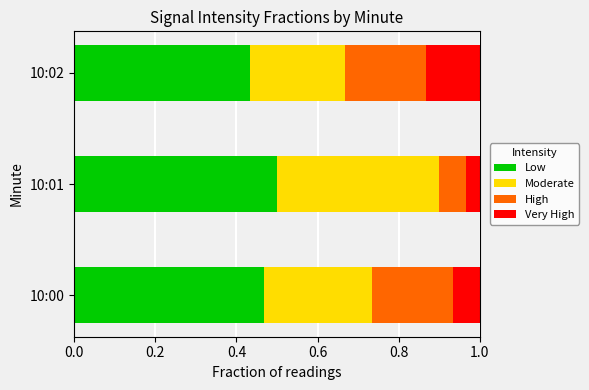

Which category has the lowest value in the Low series?

10:02